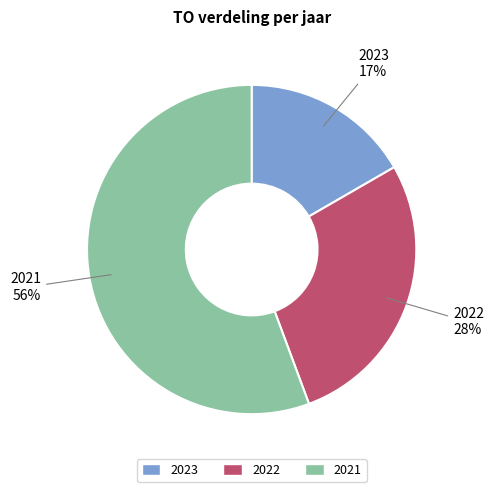

Do 2023 and 2022 together represent more than half of the pie?

No